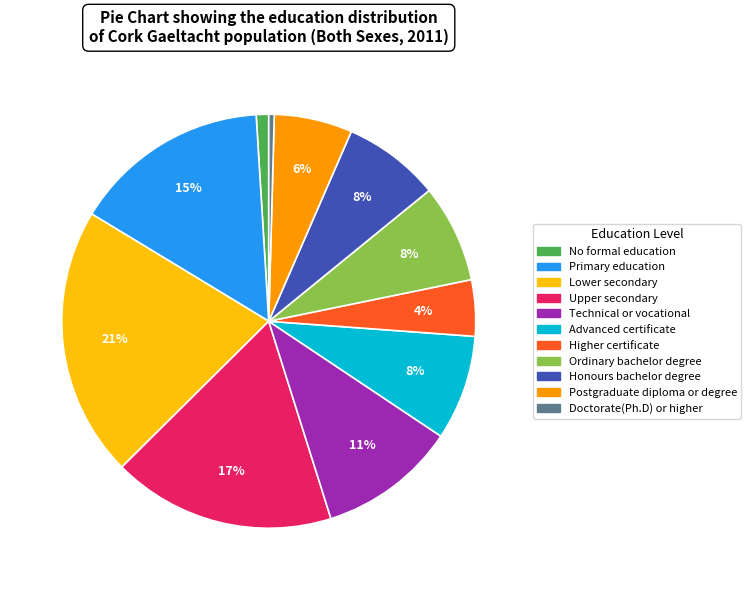

Do Postgraduate diploma or degree and Primary education together represent more than half of the pie?

No